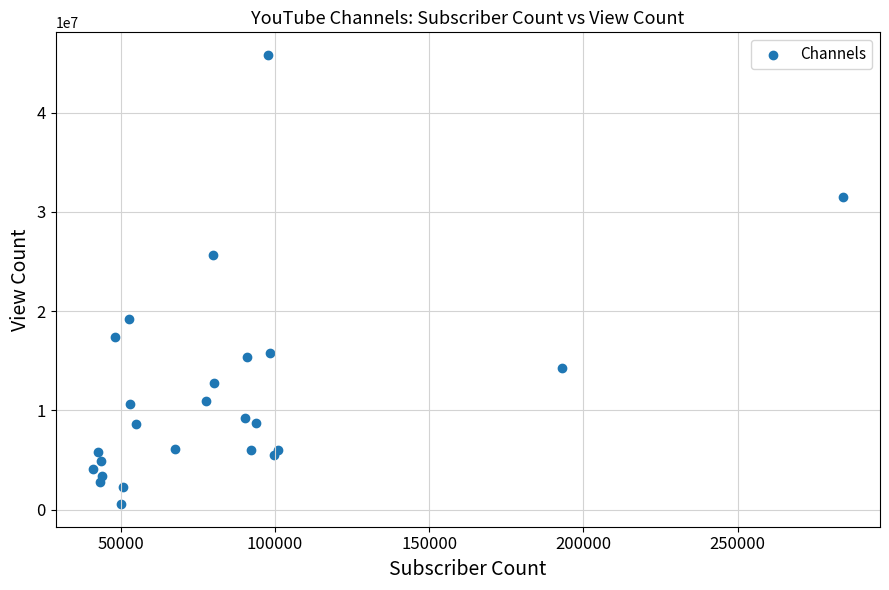

What Y value in the scatter plot is closest to 23193184?

25666088